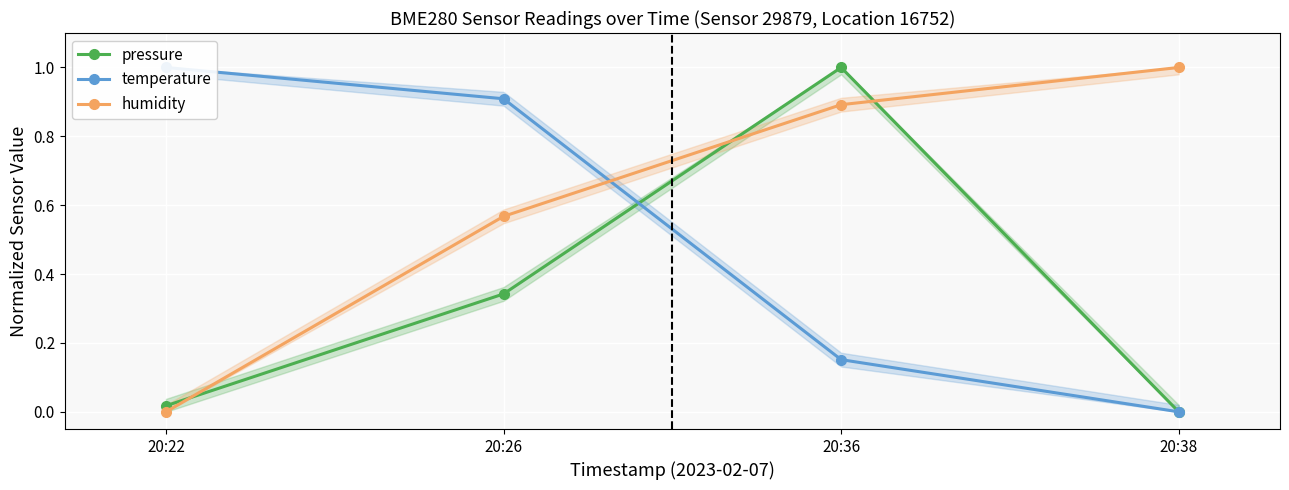

True or false: pressure has a value of 1.0 at 20:36.

True